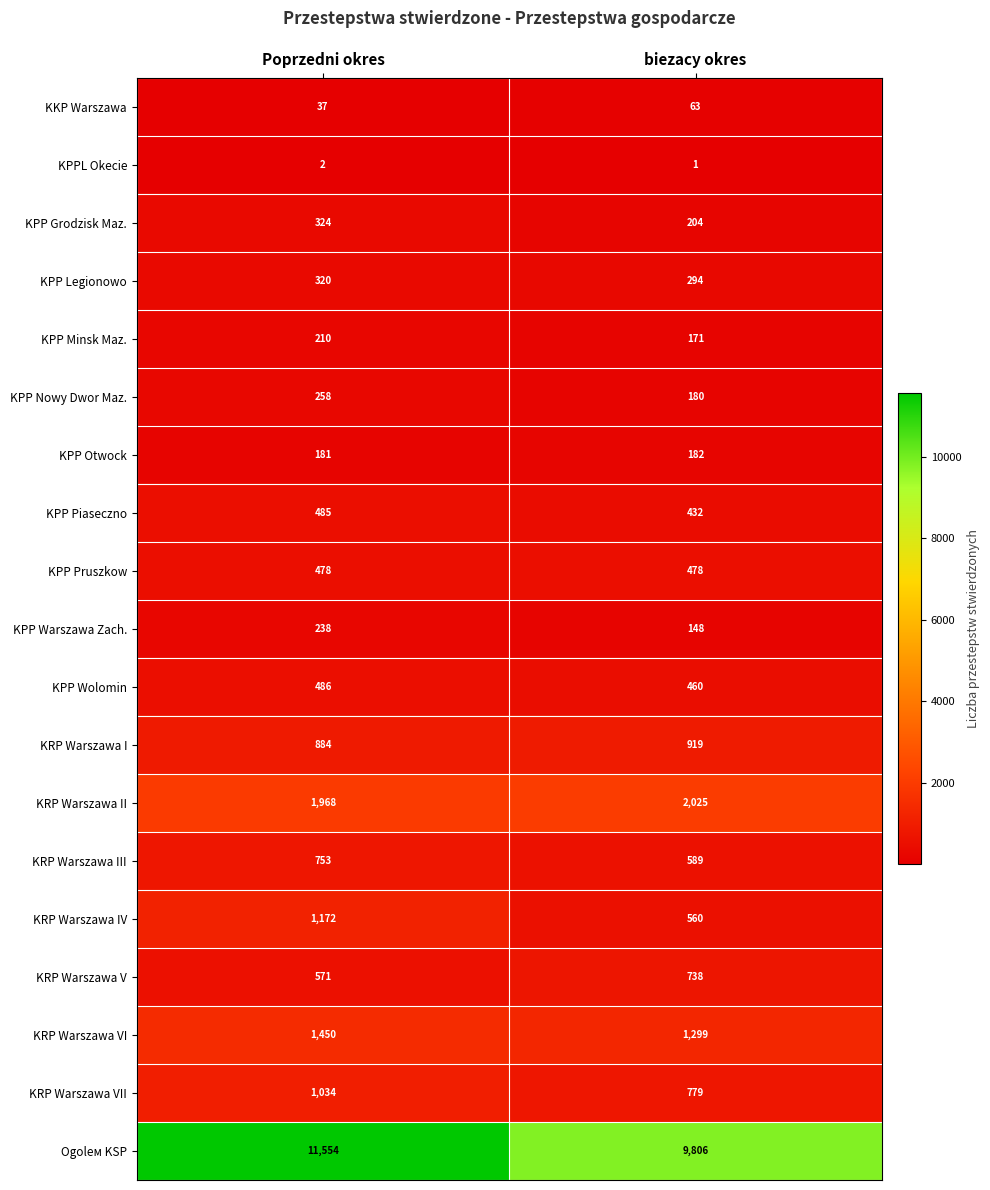

At how many categories does at least one series exceed 10204?

1